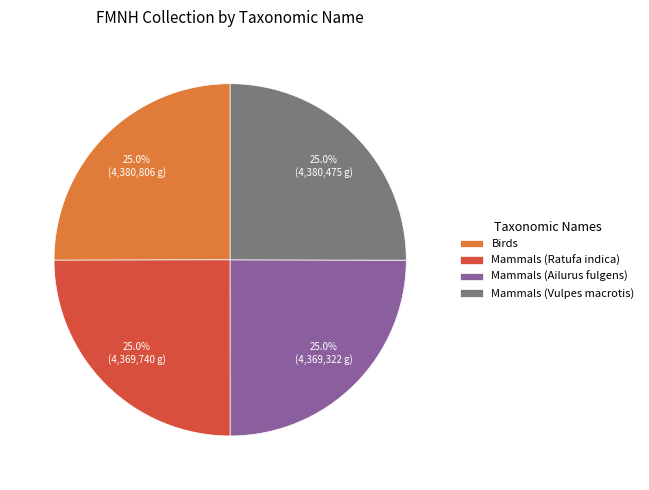

Does Mammals (Ailurus fulgens) represent more than half of the total?

No